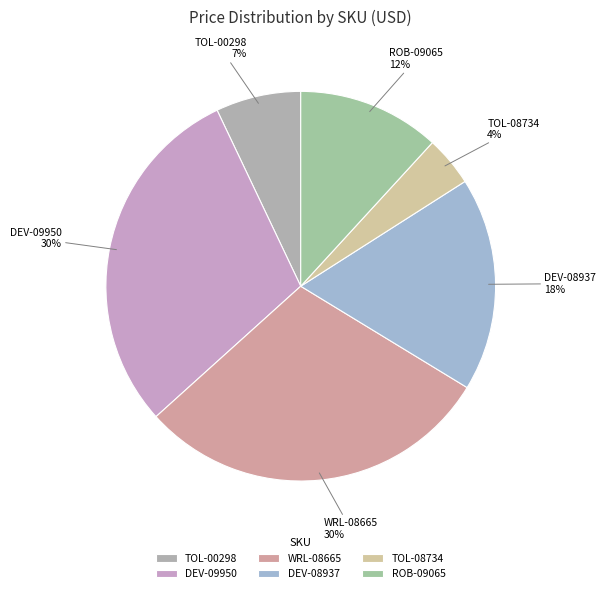

To the nearest percent, what percentage of the pie is DEV-08937?

18%